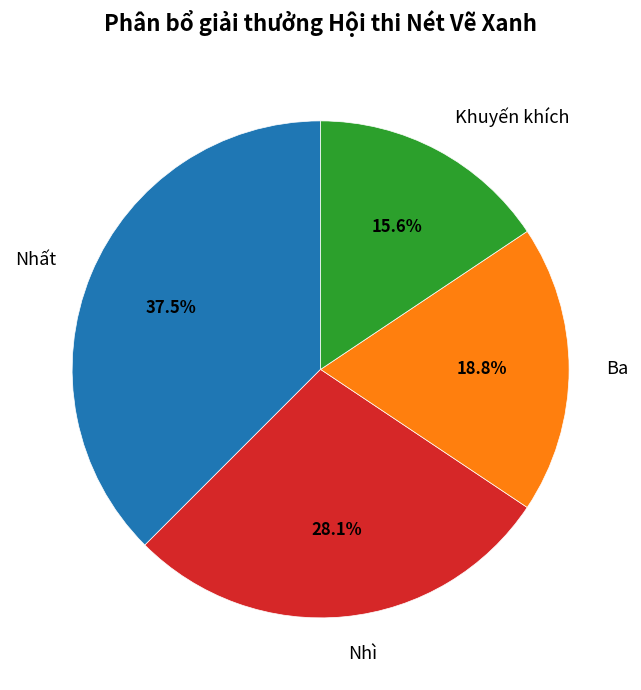

To the nearest percent, what is the average slice percentage?

25%